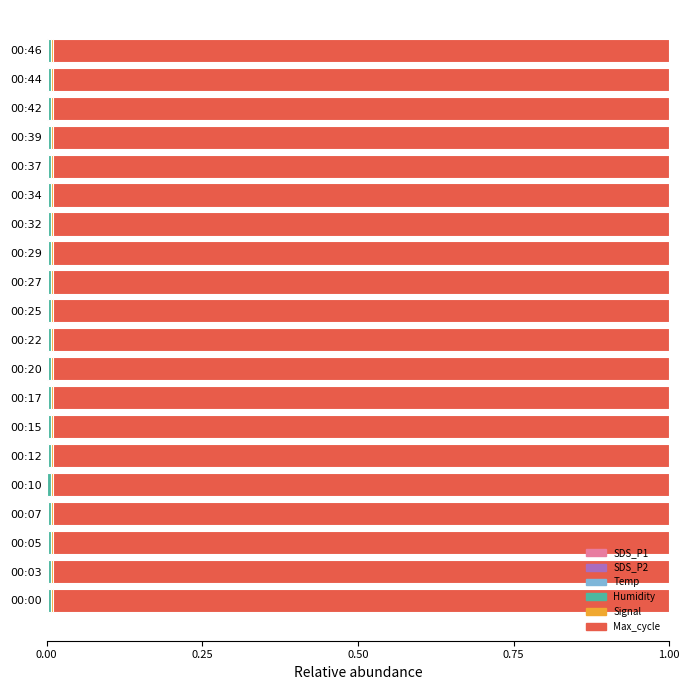

Which series has the largest range (max minus min)?

Max_cycle